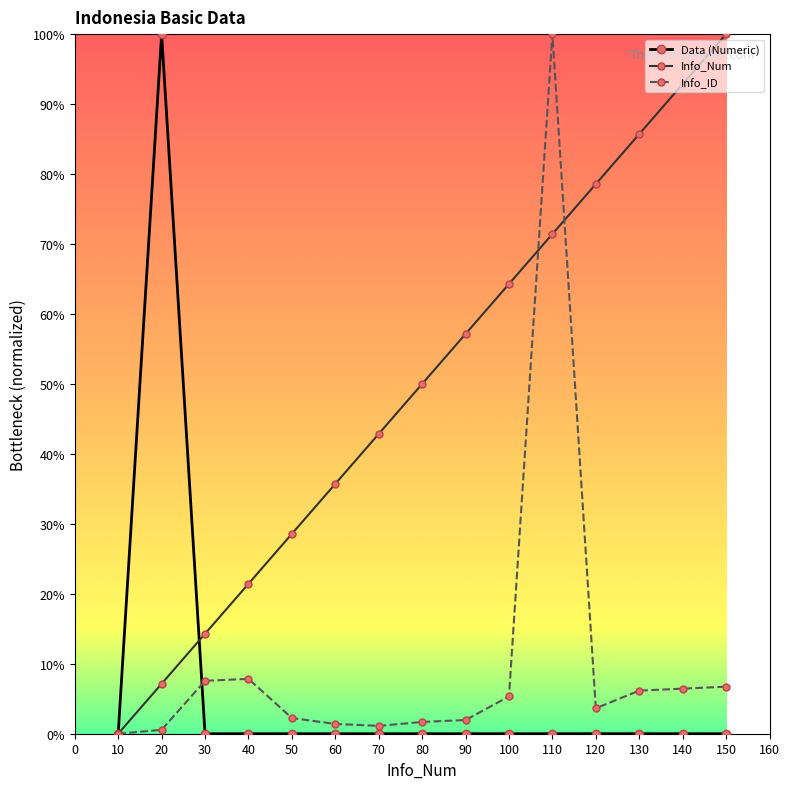

Which series has the largest total across all categories?

Info_Num